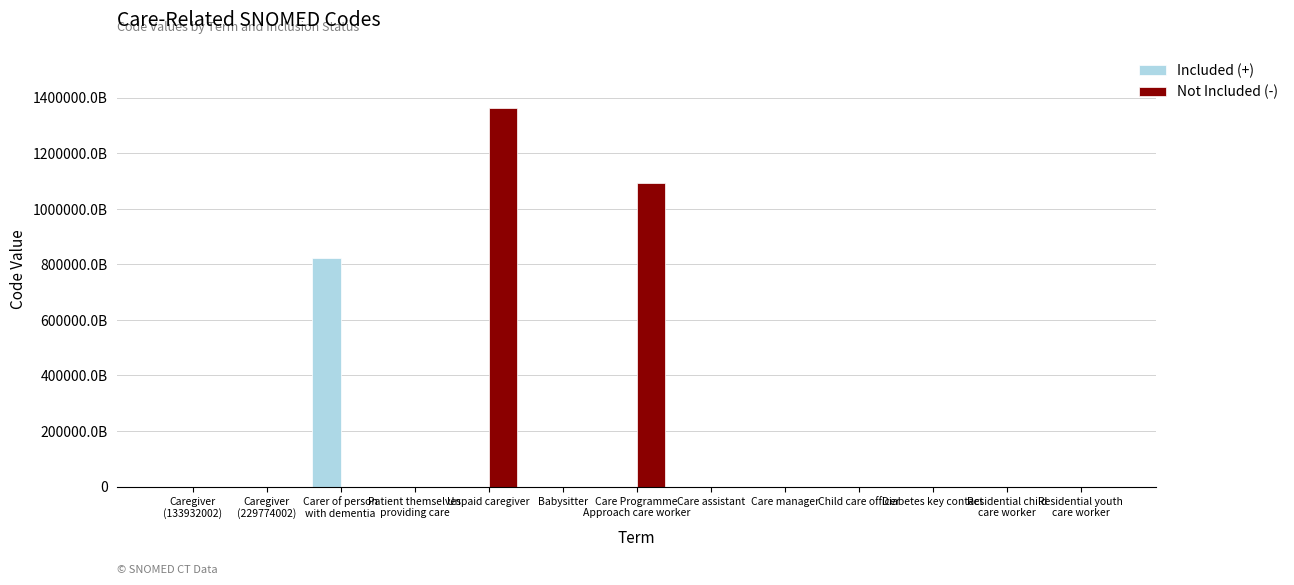

What are all the series names shown in the legend?

Included (+), Not Included (-)